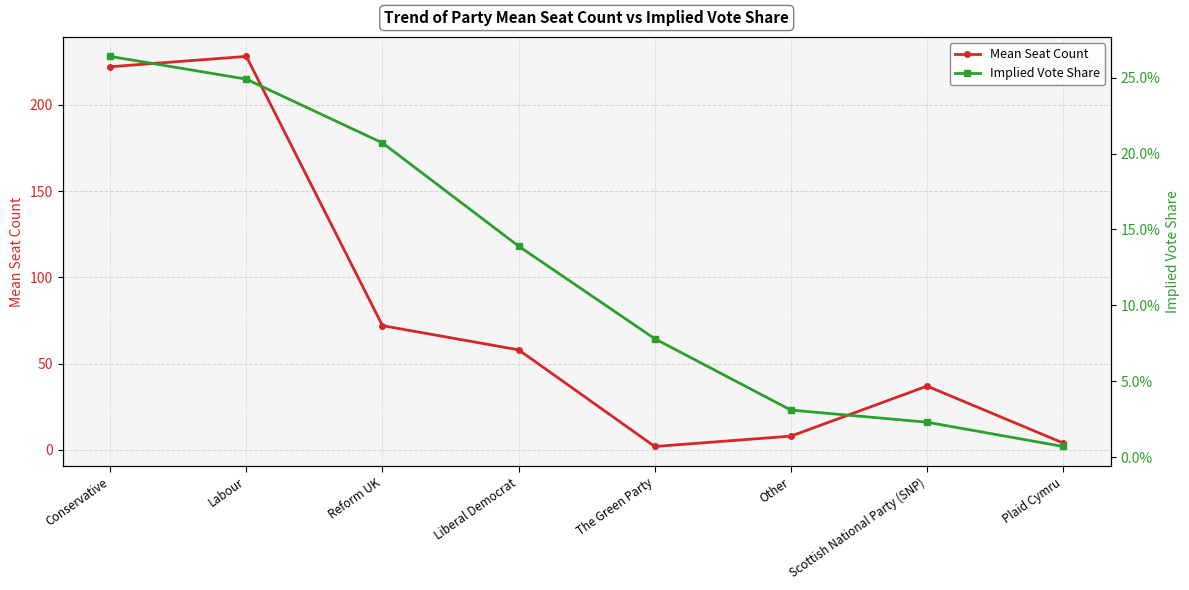

Is the value of Mean Seat Count at Labour greater than the value of Implied Vote Share at Reform UK?

Yes